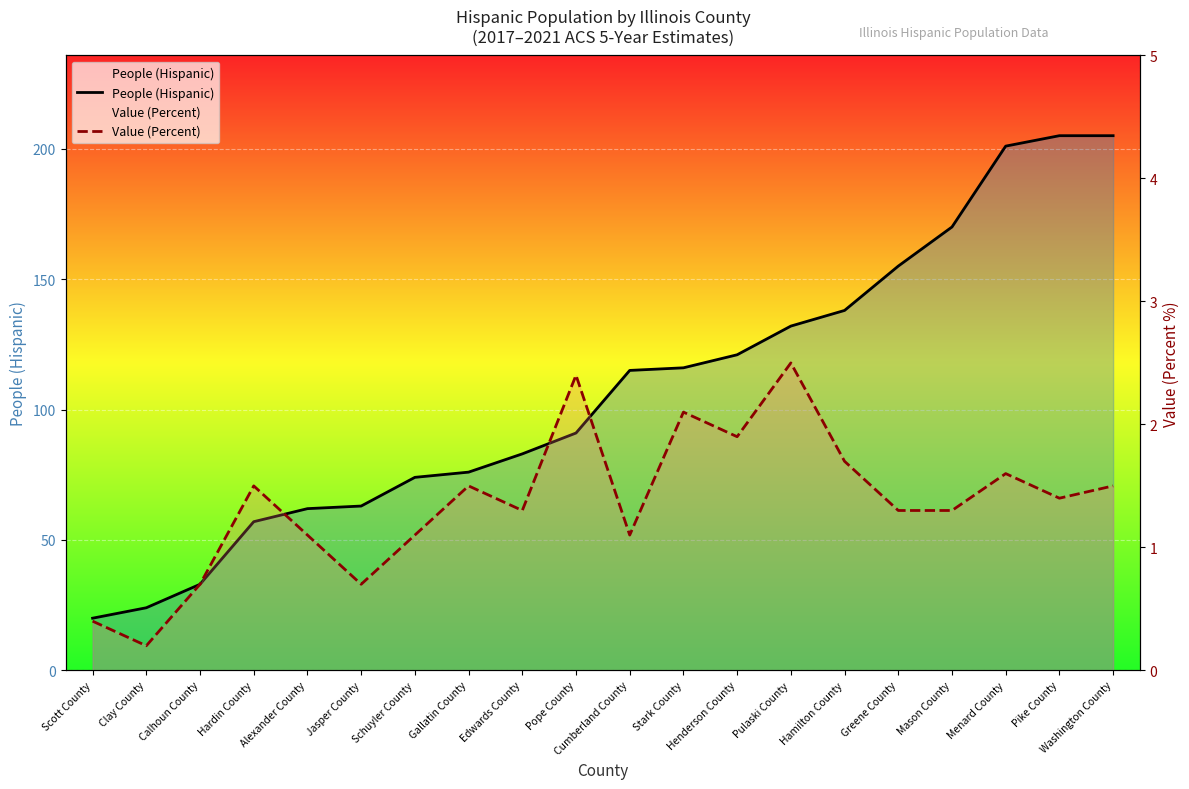

True or false: People (Hispanic) and Value (Percent) intersect in this chart.

False